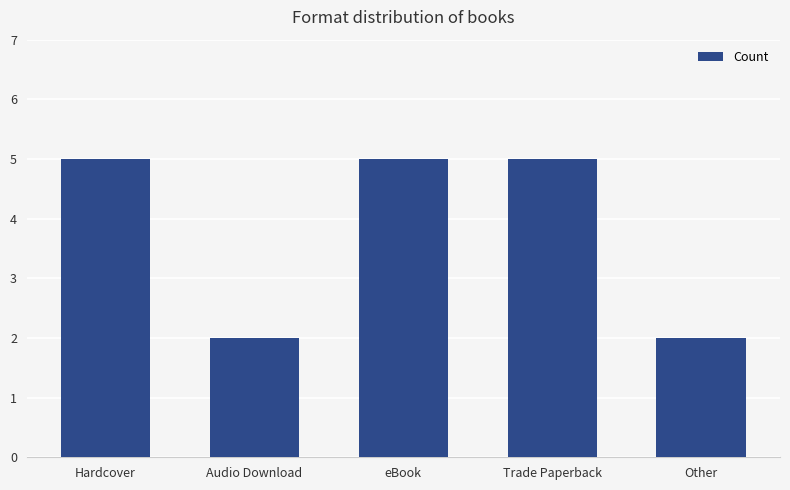

What is the difference between the second highest and second lowest values?

3